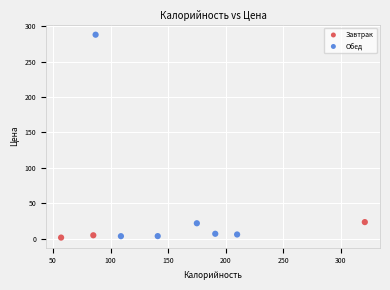

Which series contains the highest Y value?

Обед